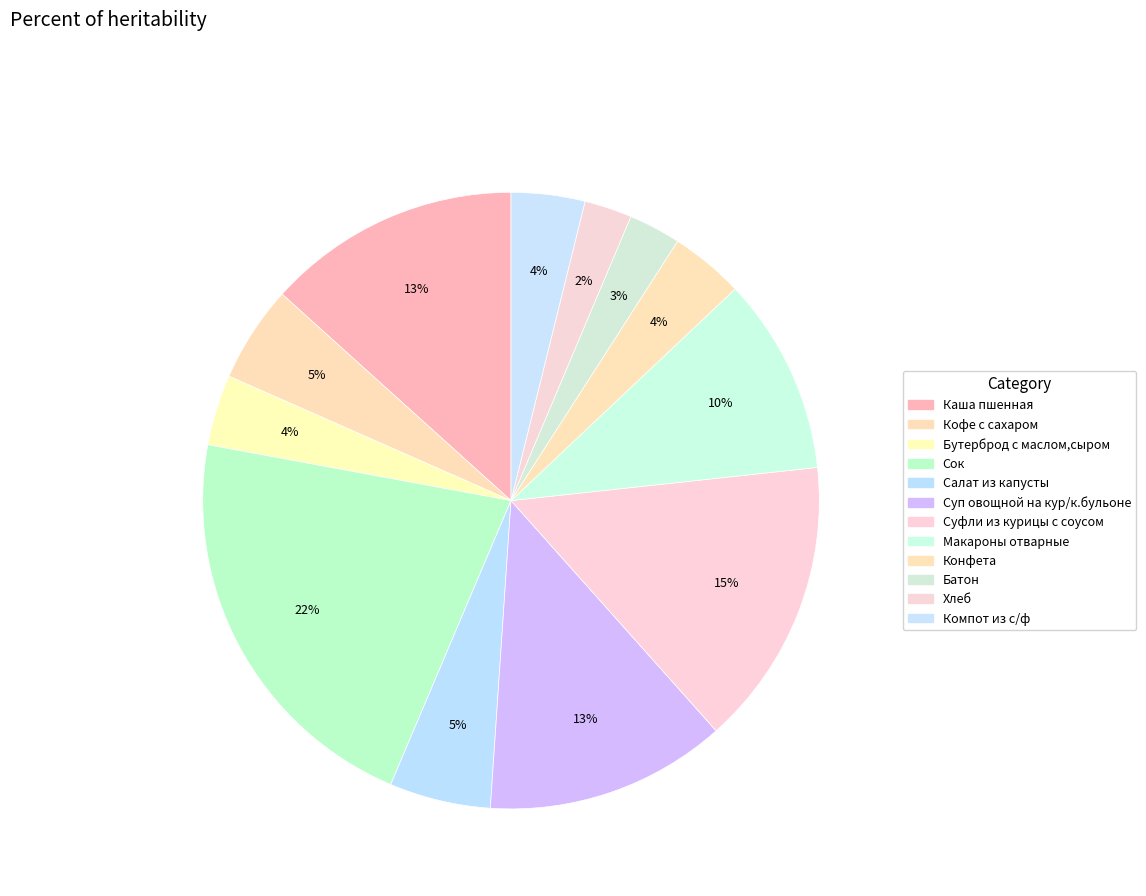

To the nearest percent, what portion does Салат из капусты represent?

5%